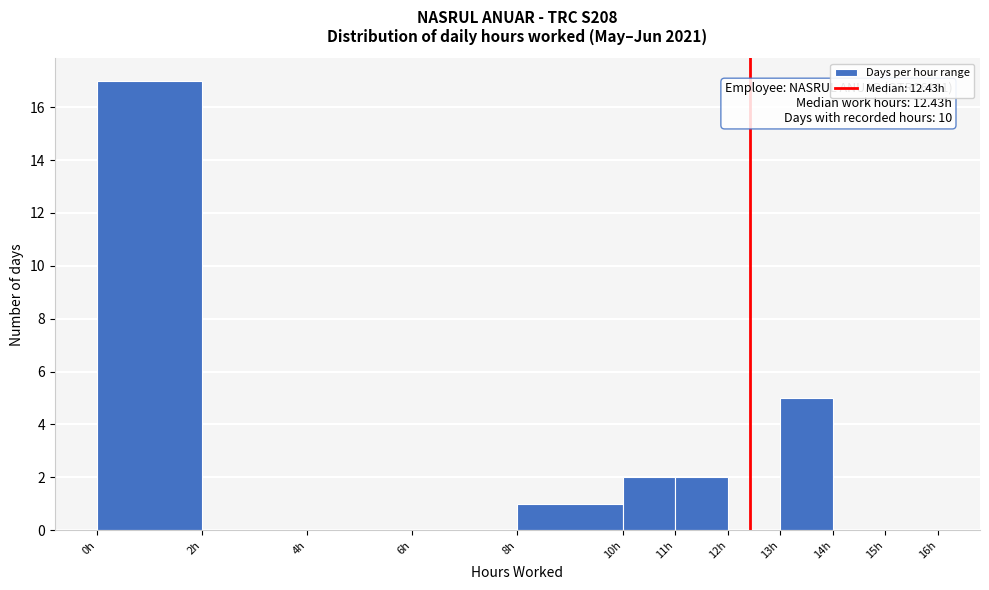

Which range on the x-axis has the tallest bar?

0 to 2